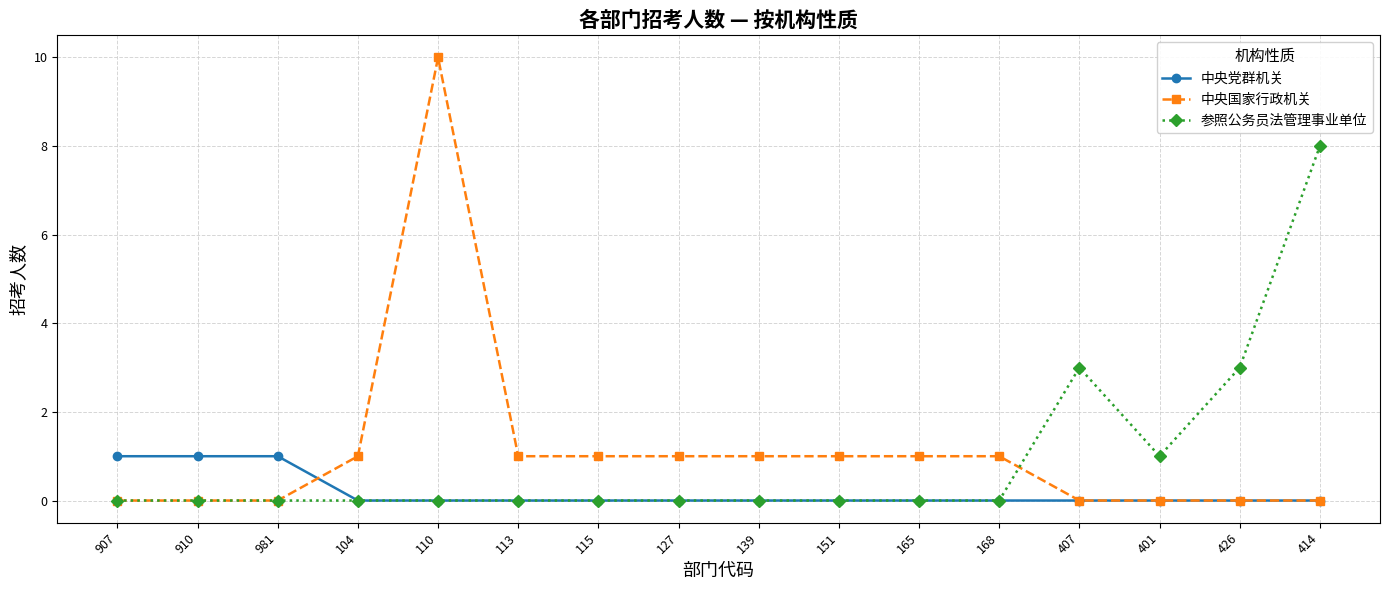

True or false: 参照公务员法管理事业单位 has a value of 0 at 127.

True